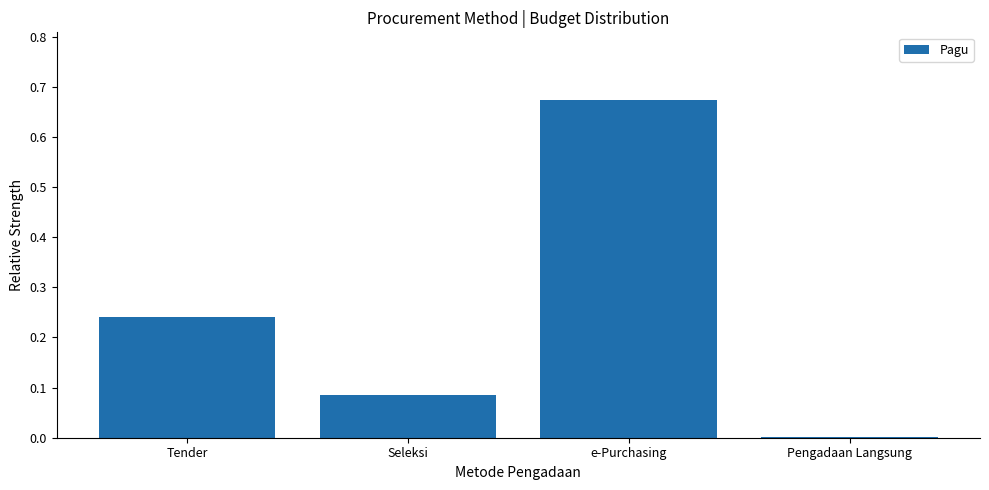

What is the sum of the values at Tender and Seleksi?

0.3